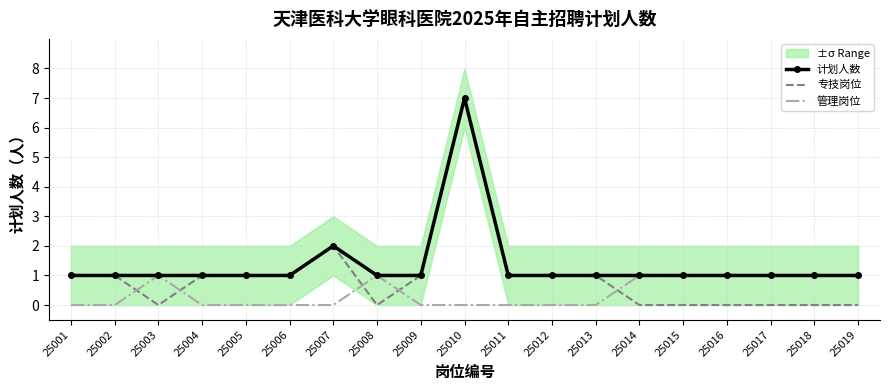

List the labels in order of 专技岗位 value, largest first.

25010, 25007, 25001, 25002, 25004, 25005, 25006, 25009, 25011, 25012, 25013, 25003, 25008, 25014, 25015, 25016, 25017, 25018, 25019